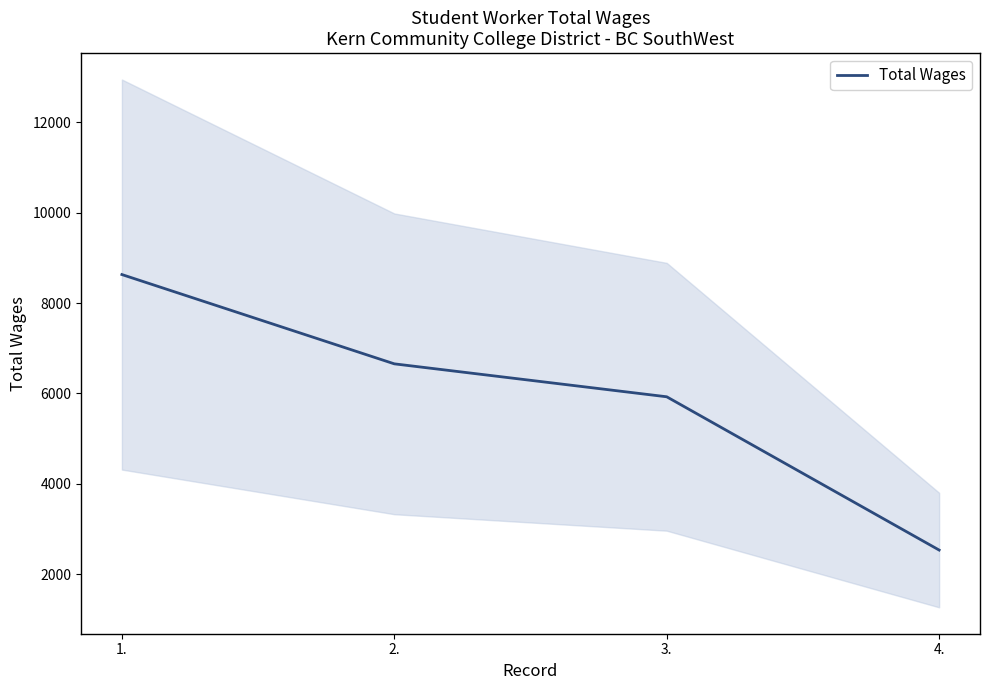

Rank the categories by value from lowest to highest.

4., 3., 2., 1.